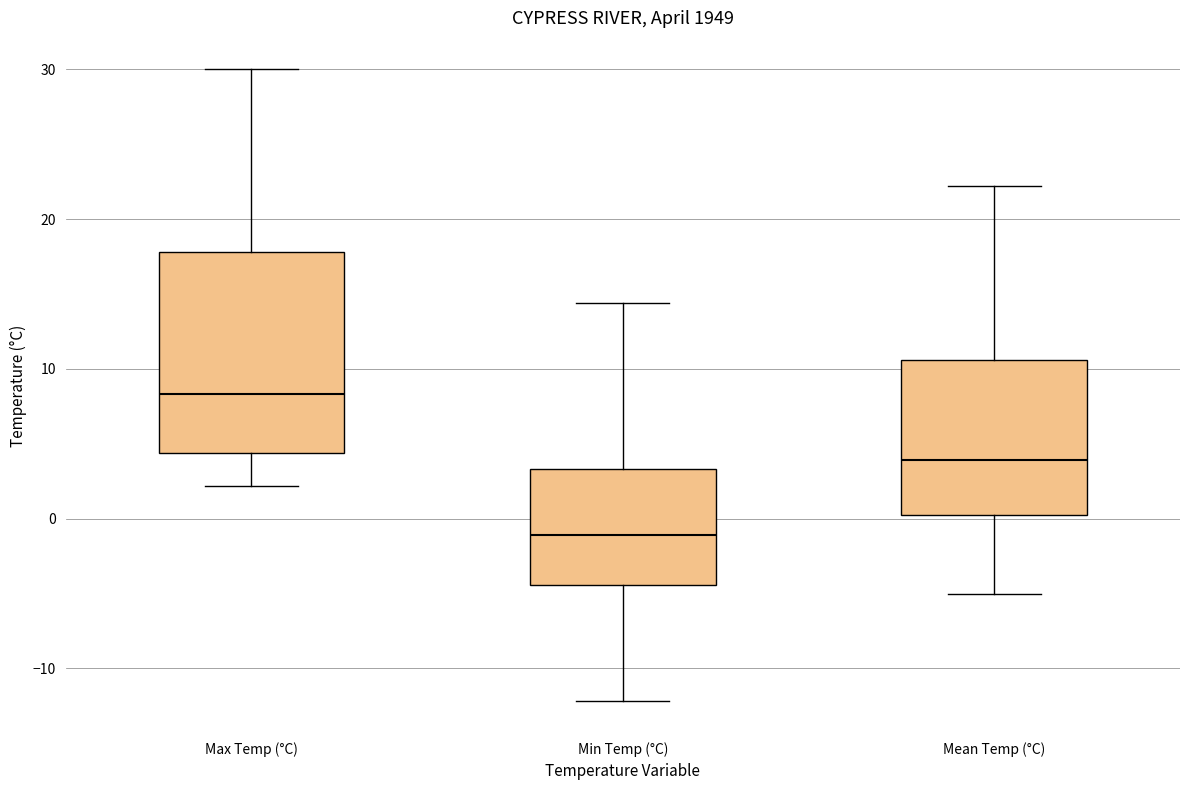

Where does the median line of the box for Max Temp (°C) sit on the y-axis? The values are not printed on the chart, so give them approximately, as read against the axis.

8